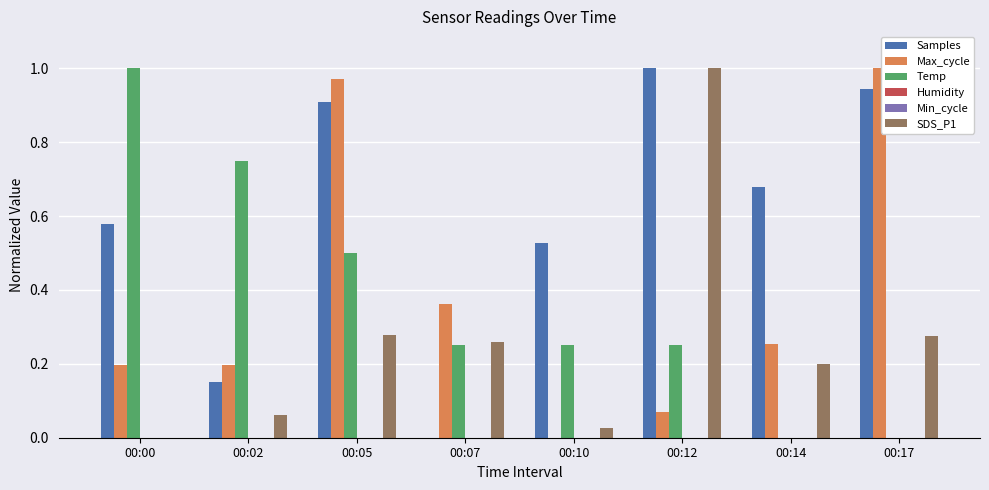

What is the value of the Samples bar at the 2nd from the left?

0.2